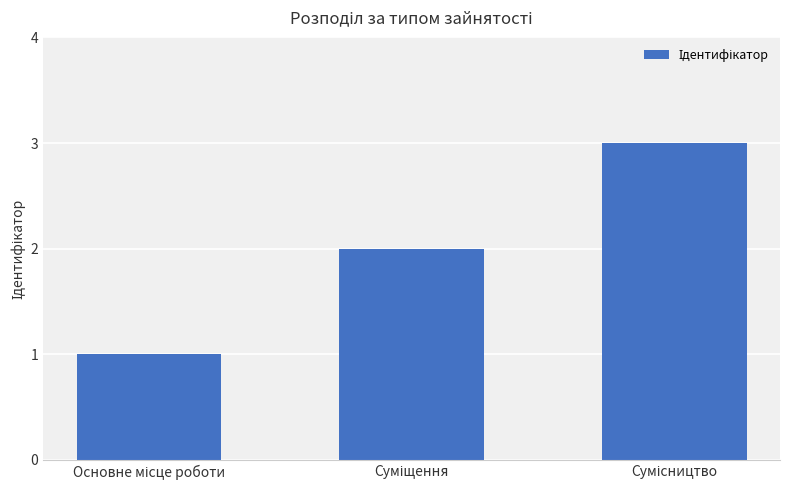

What is the greatest value displayed?

3